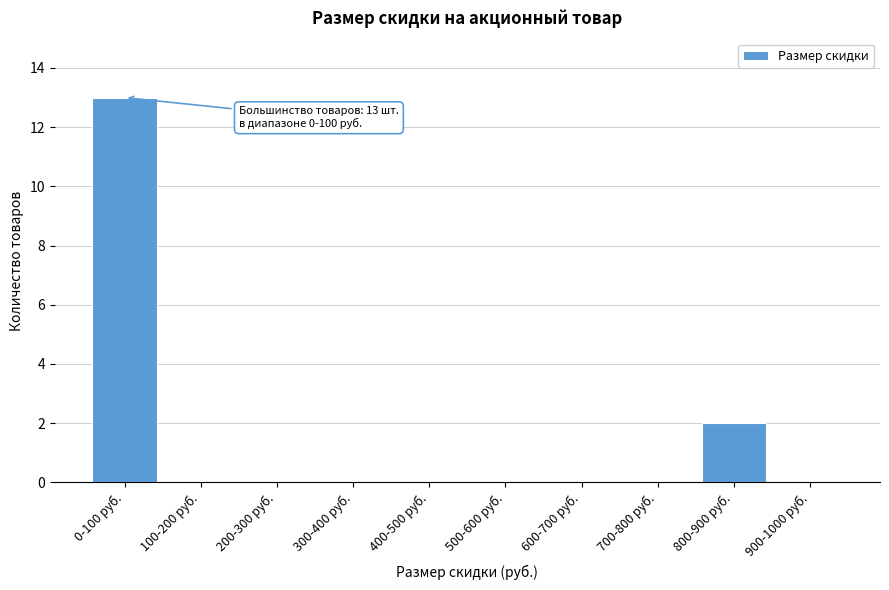

Reading right to left, what are all the values shown in this chart?

900-1000 руб.=0	800-900 руб.=2	700-800 руб.=0	600-700 руб.=0	500-600 руб.=0	400-500 руб.=0	300-400 руб.=0	200-300 руб.=0	100-200 руб.=0	0-100 руб.=13